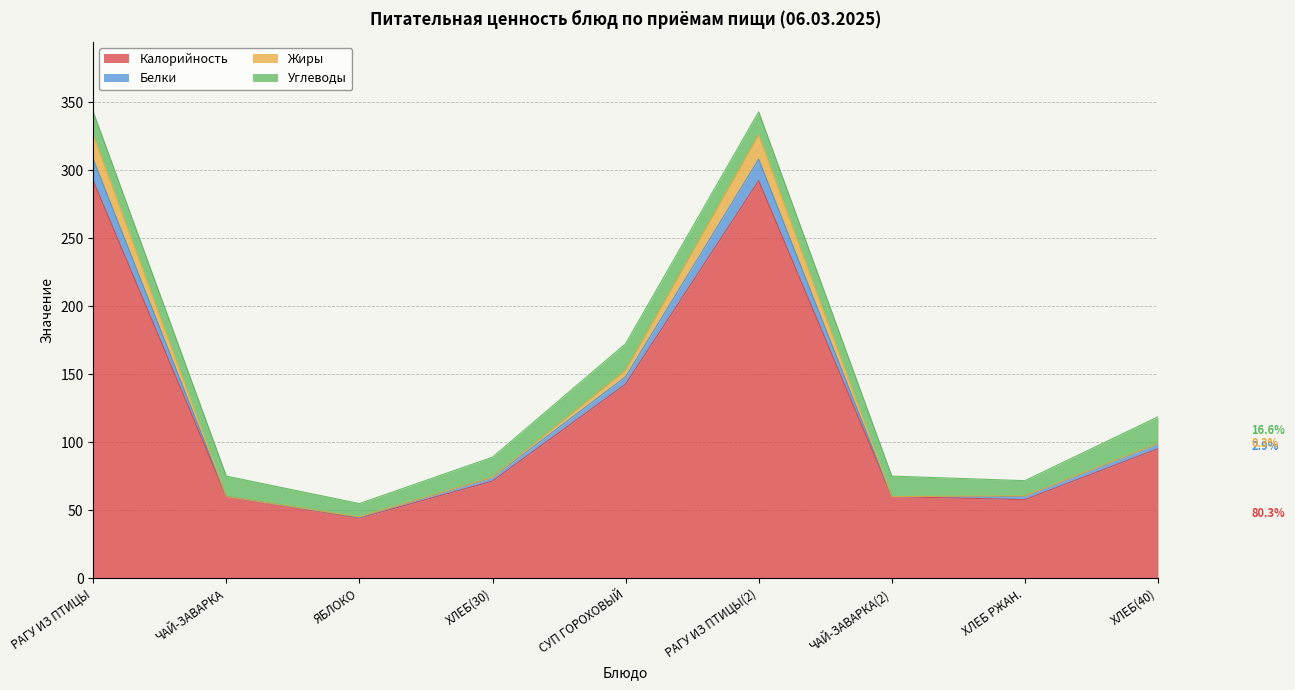

What position from the right is ХЛЕБ РЖАН.?

2